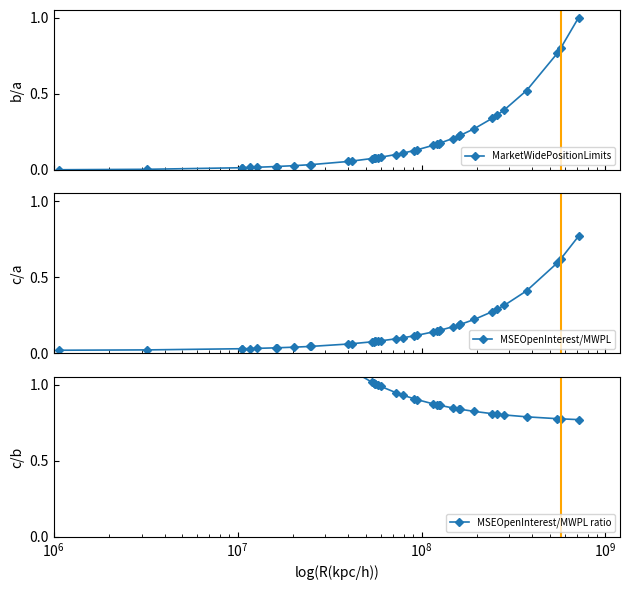

What is the minimum value for MSEOpenInterest/MWPL ratio?

0.8